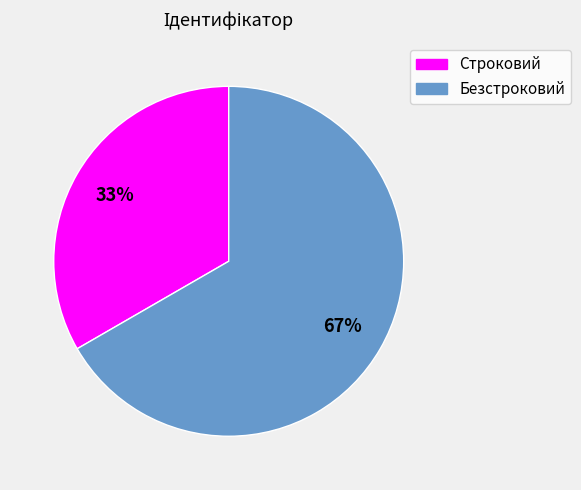

Count the number of slices in the pie.

2